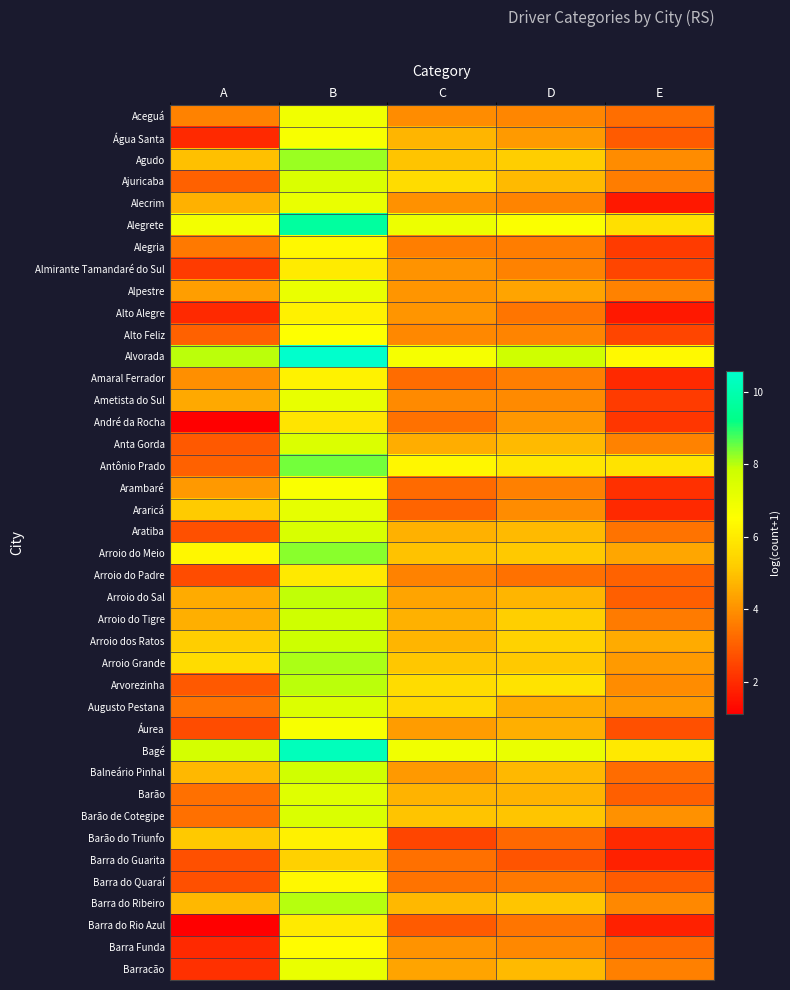

What is the total value across all series at E?

132.4